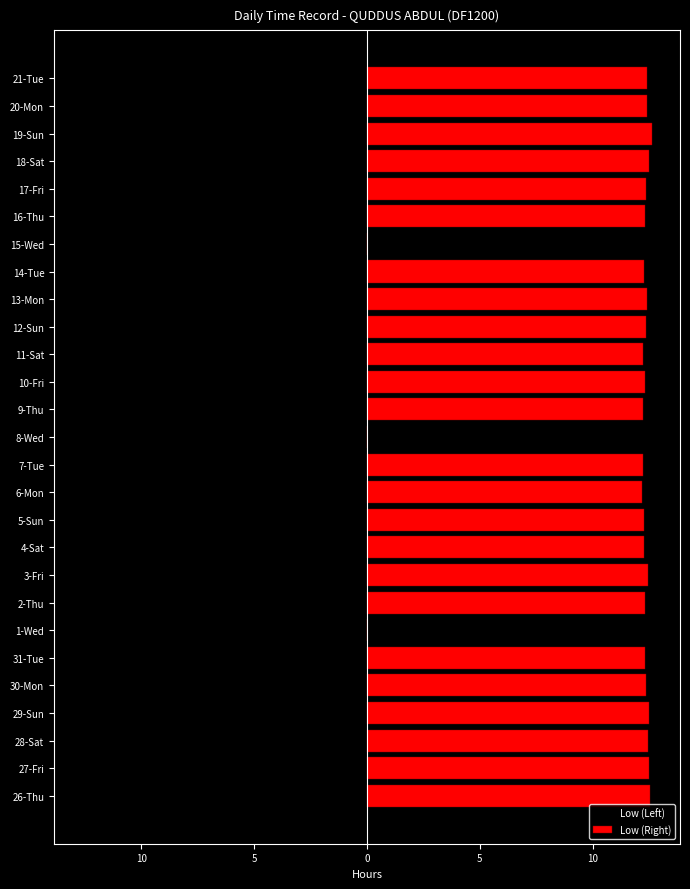

What are all the series names shown in the legend?

Low (Left), Low (Right)